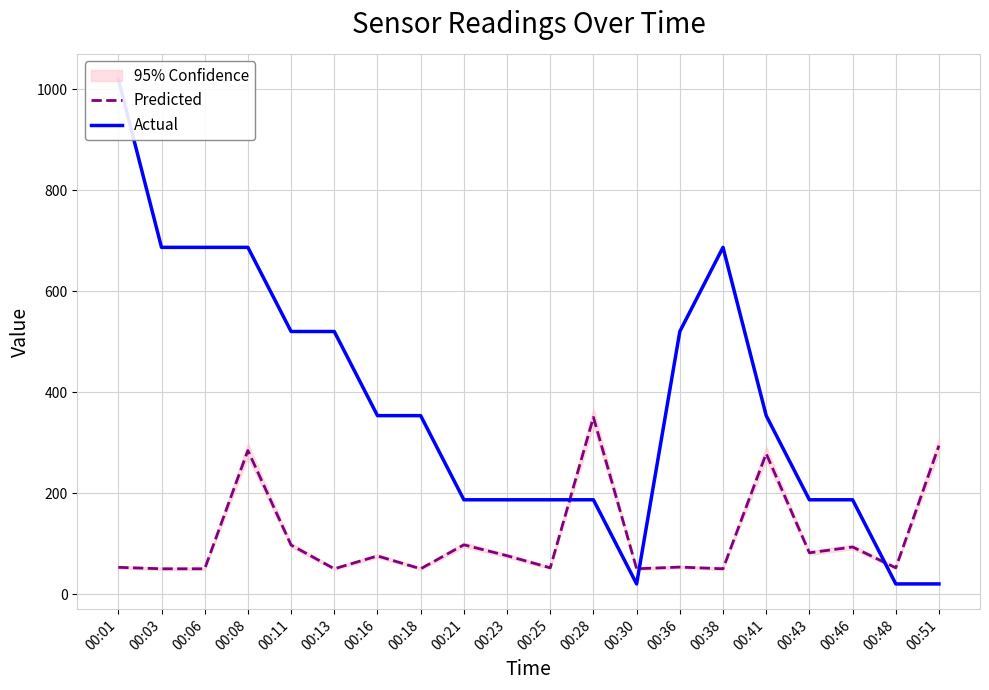

What is the maximum value for Actual?

1020.0